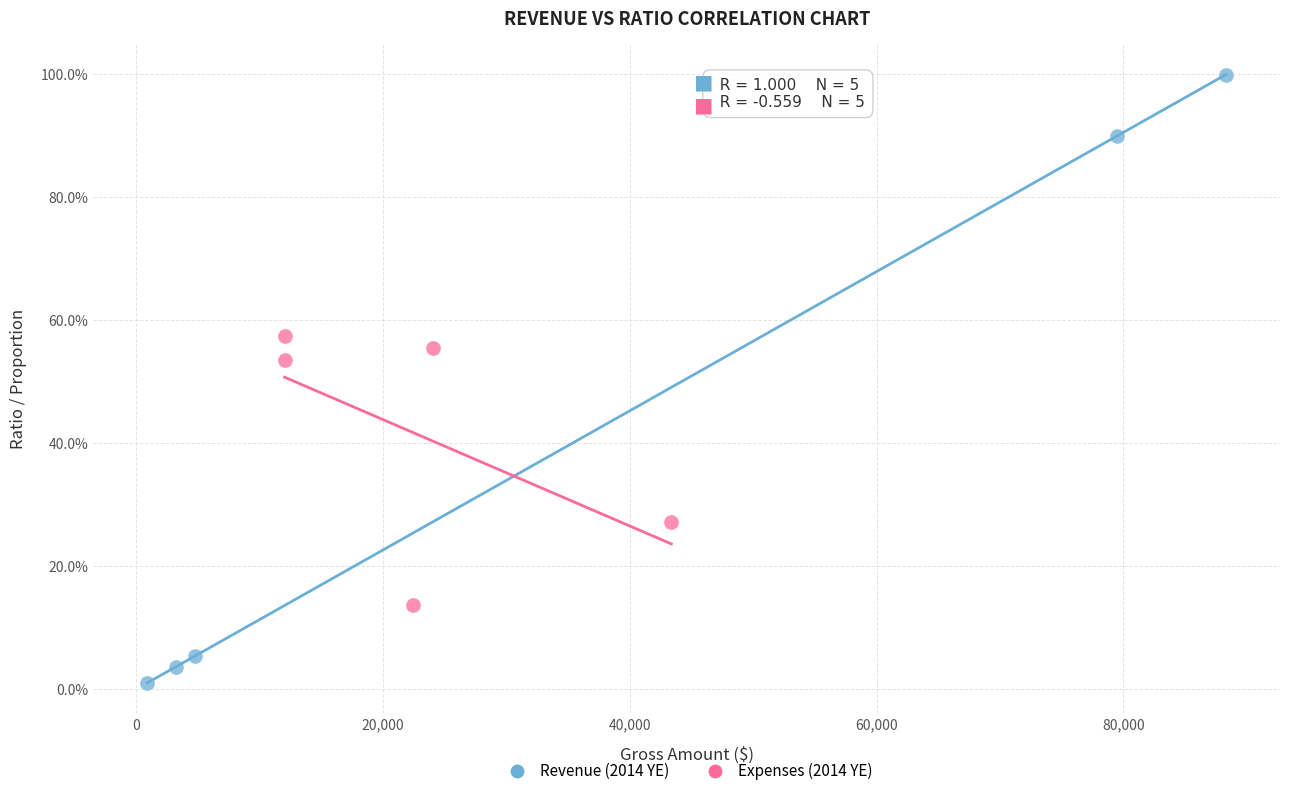

Which series has the widest spread of Y values?

Revenue (2014 YE)